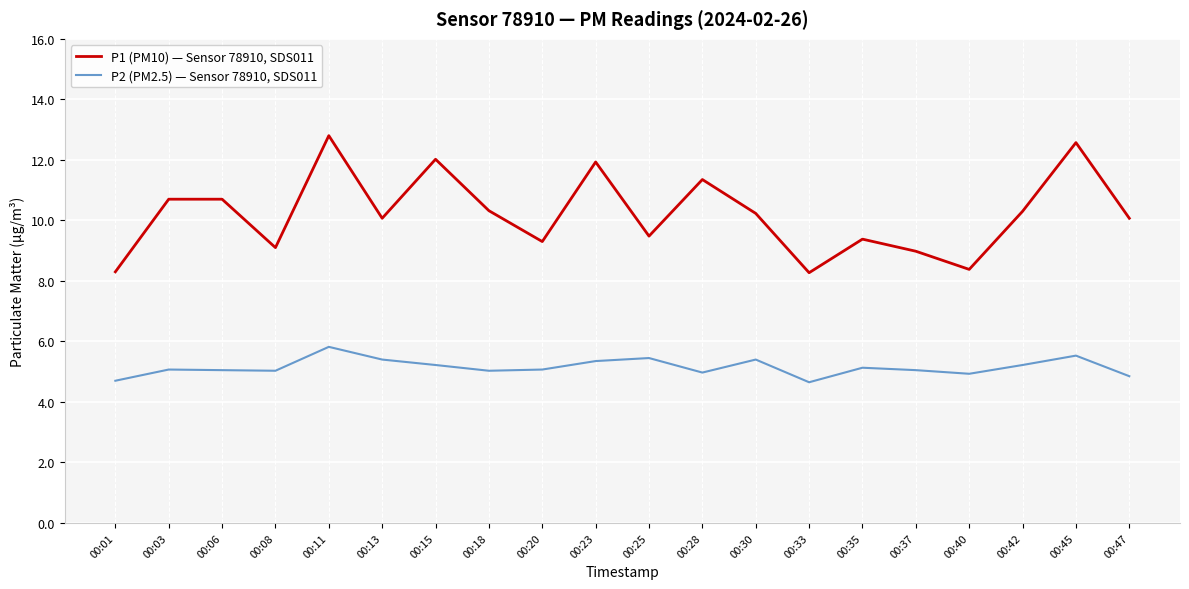

Rank the series by their maximum value, from highest to lowest.

P1 (PM10) — Sensor 78910, SDS011, P2 (PM2.5) — Sensor 78910, SDS011